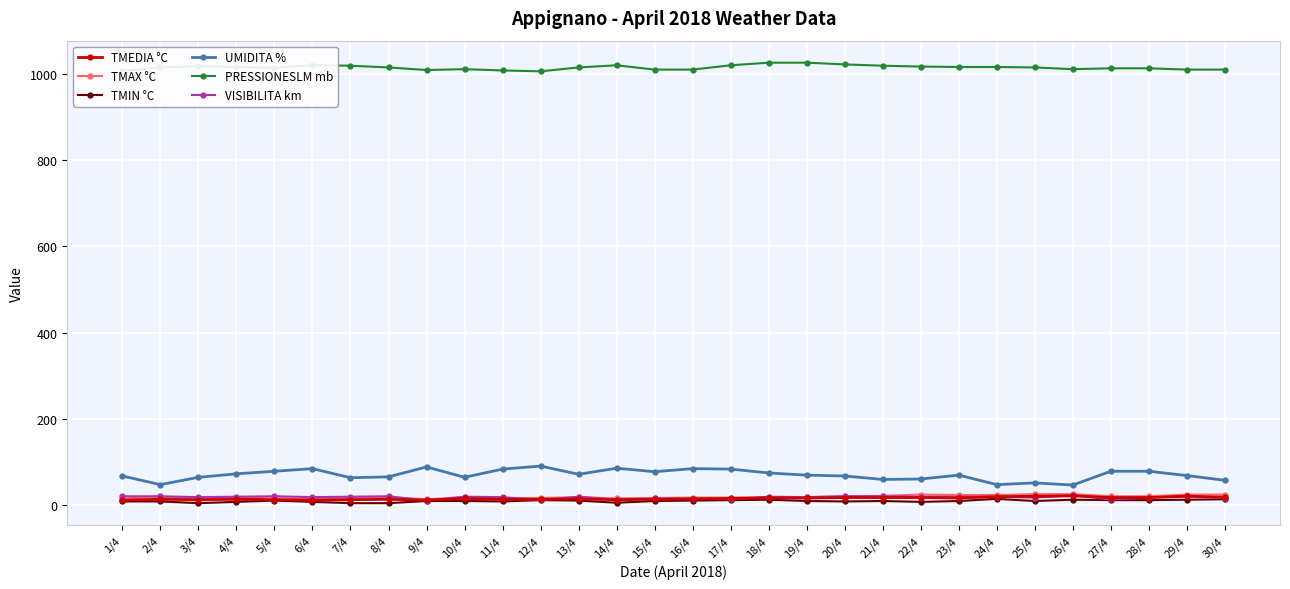

What is the highest value of the TMEDIA °C series?

22